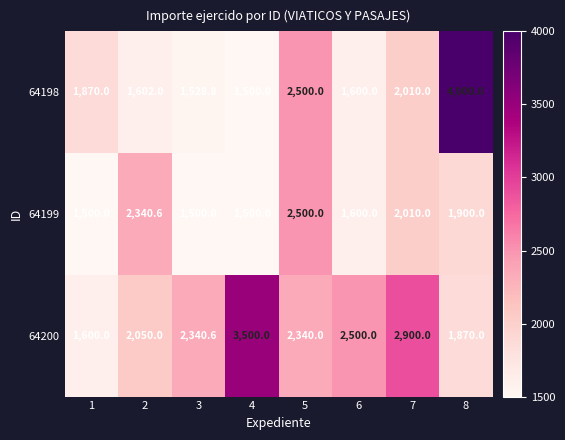

What is the approximate value of 64199 at 6?

1600.0